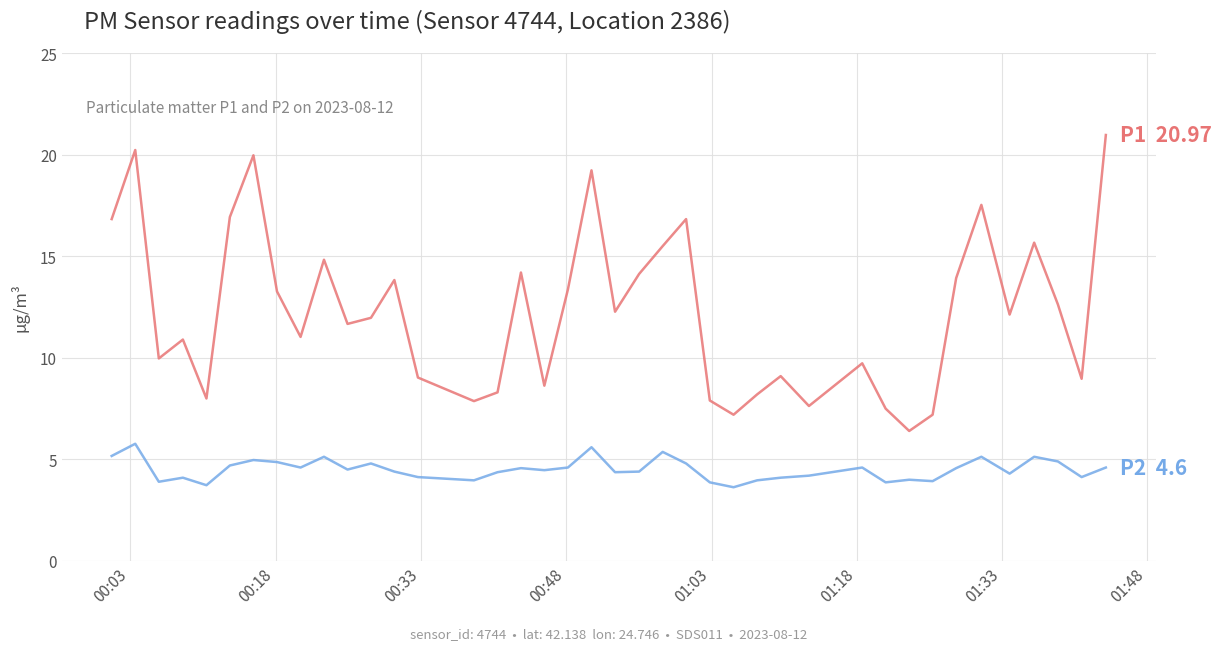

What is the smallest value displayed?

3.6